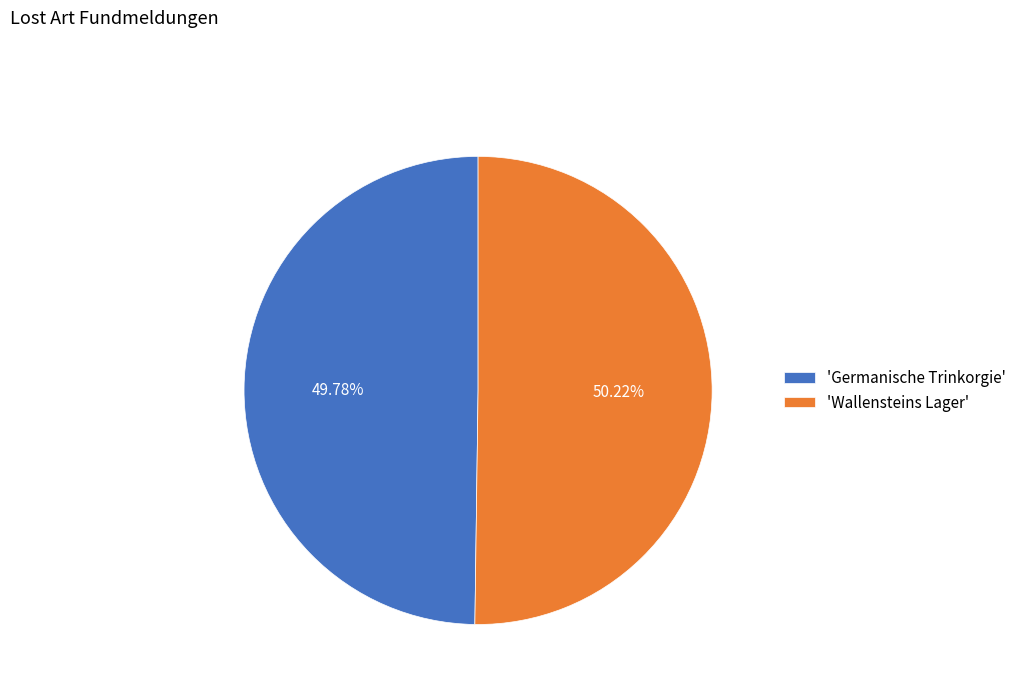

Is the sum of 'Germanische Trinkorgie' and 'Wallensteins Lager' greater than half?

Yes